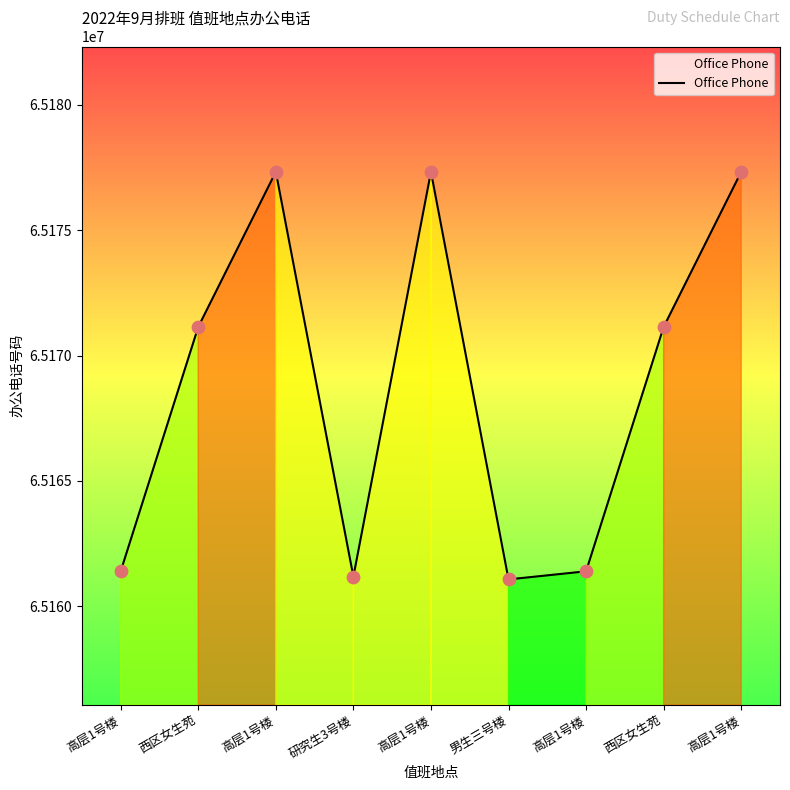

Between 西区女生苑 and 高层1号楼, which is larger?

西区女生苑